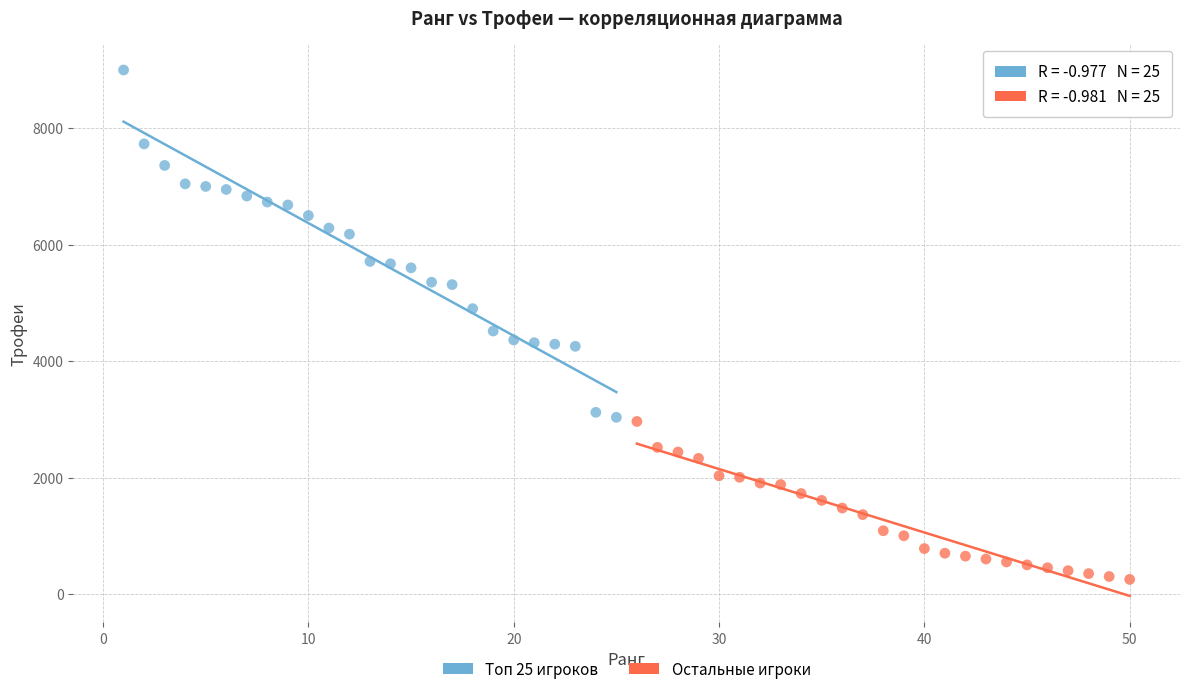

Which series contains the lowest Y value?

Остальные игроки